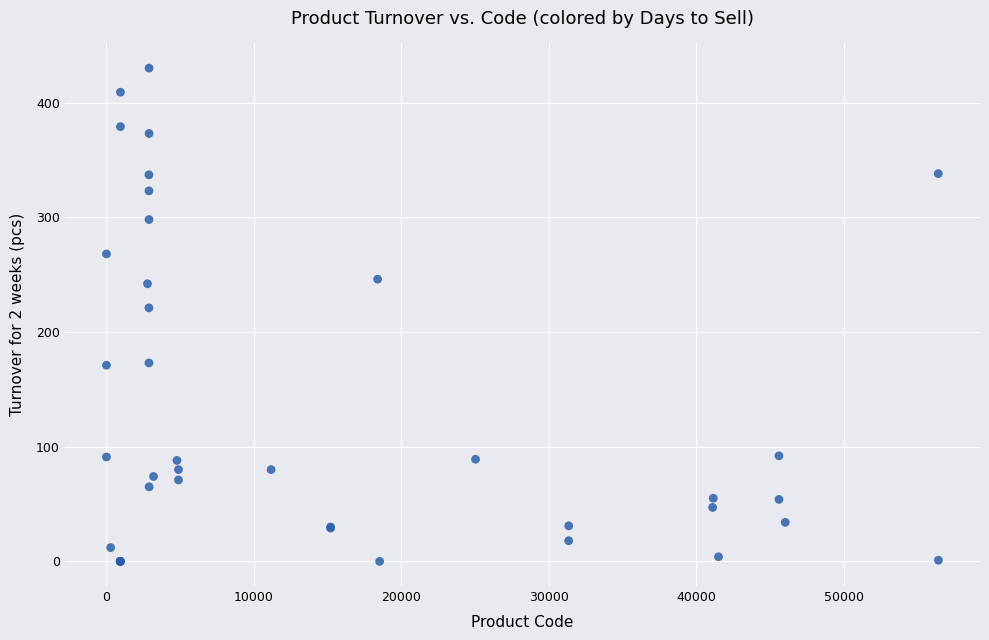

What Y value in the scatter plot is closest to 215?

221